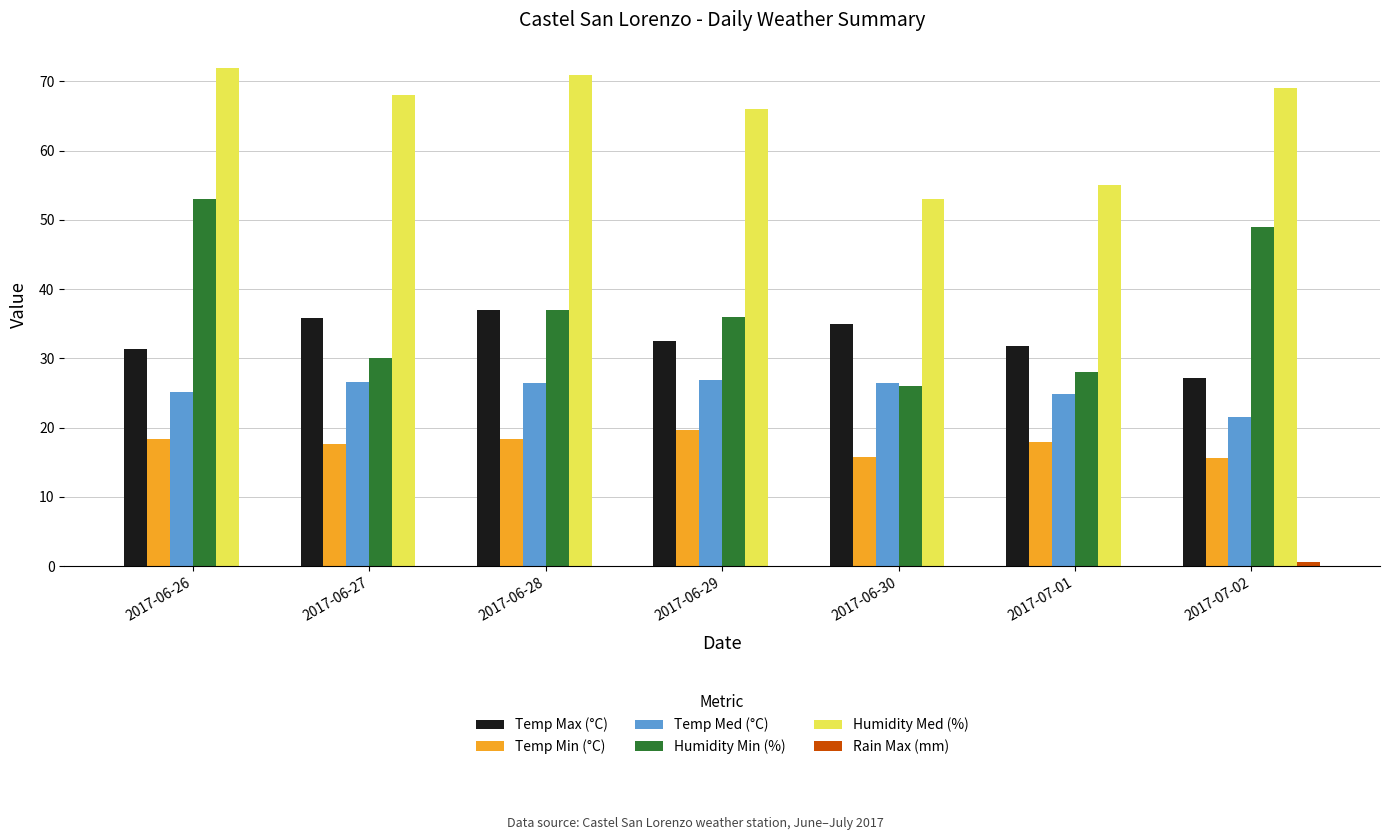

What is the highest value of the Temp Med (°C) series?

26.9